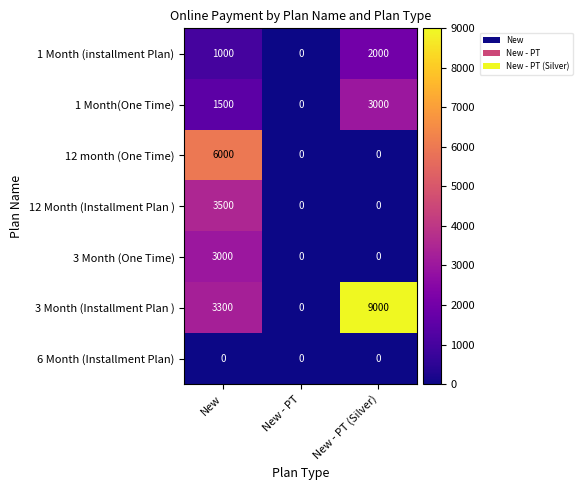

Between New and New - PT (Silver), which series saw the biggest shift?

12 month (One Time)